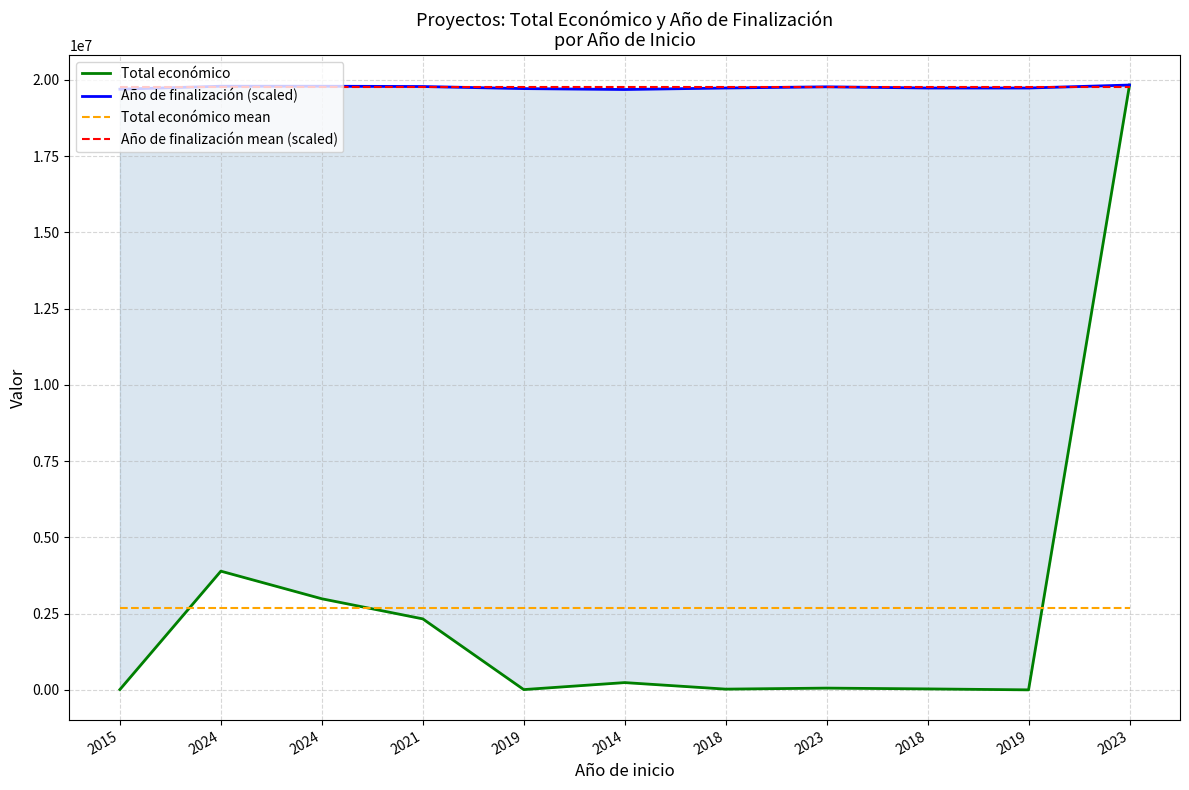

What is the maximum value for Año de finalización mean (scaled)?

19749994.0